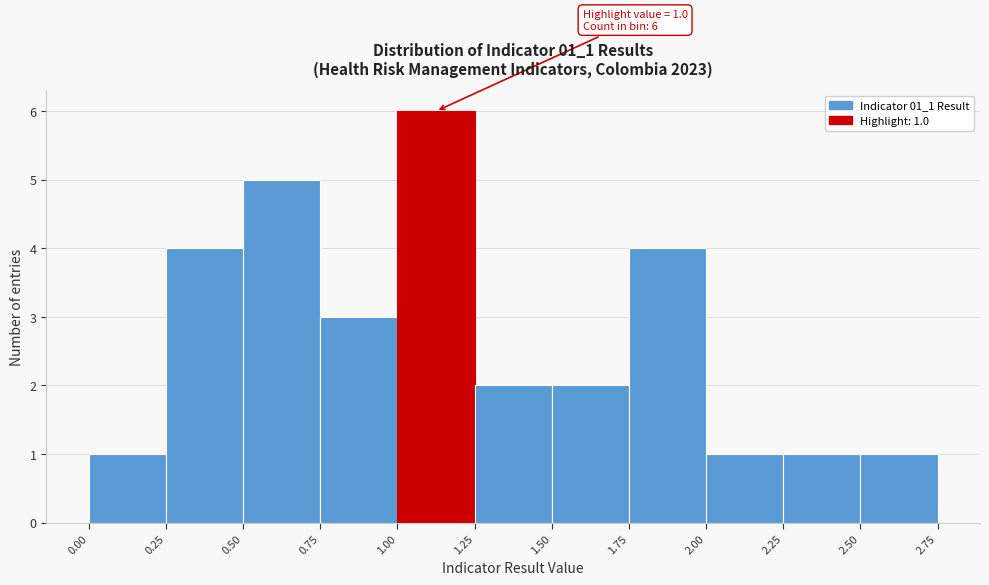

Over which range of the x-axis is the bar tallest?

1.00 to 1.25